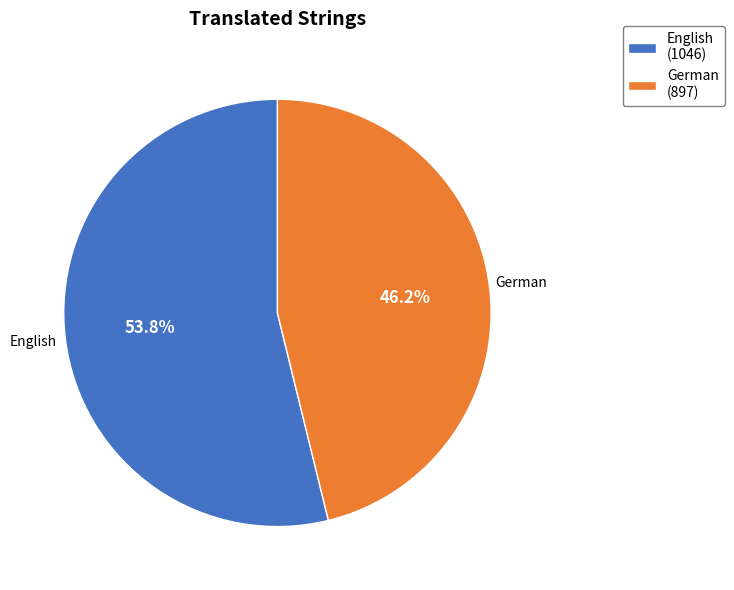

Which category has the smallest portion of the pie?

German